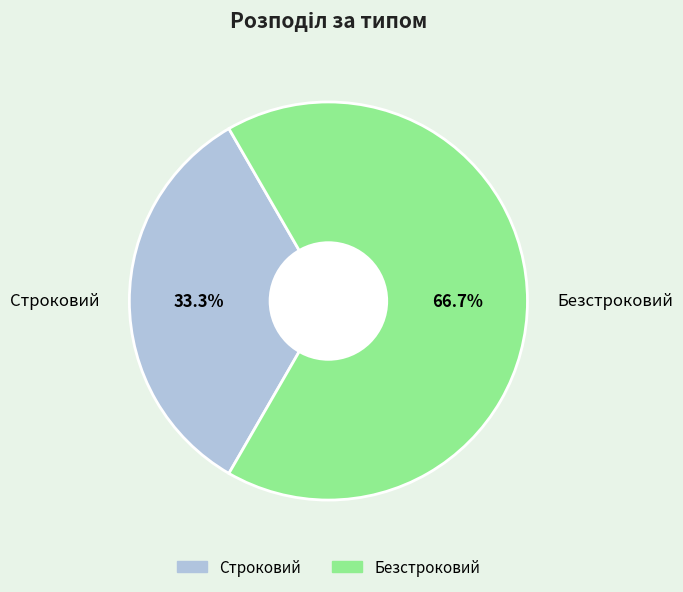

Which has a higher value, Строковий or Безстроковий?

Безстроковий